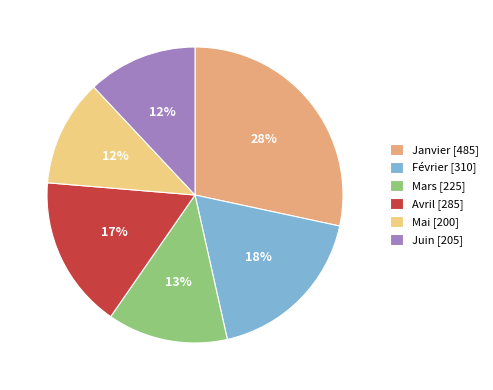

What percentage is the Juin slice, to the nearest percent?

12%